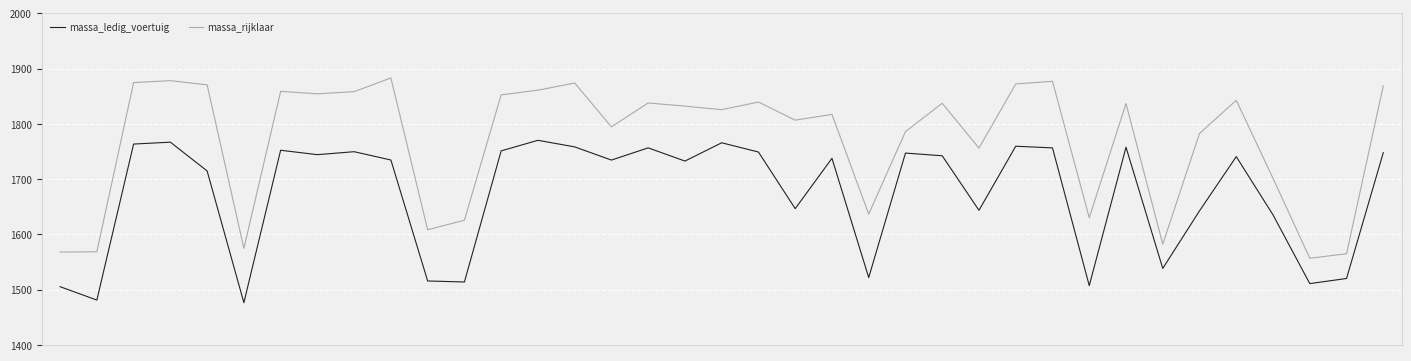

Which series has the largest range (max minus min)?

massa_rijklaar